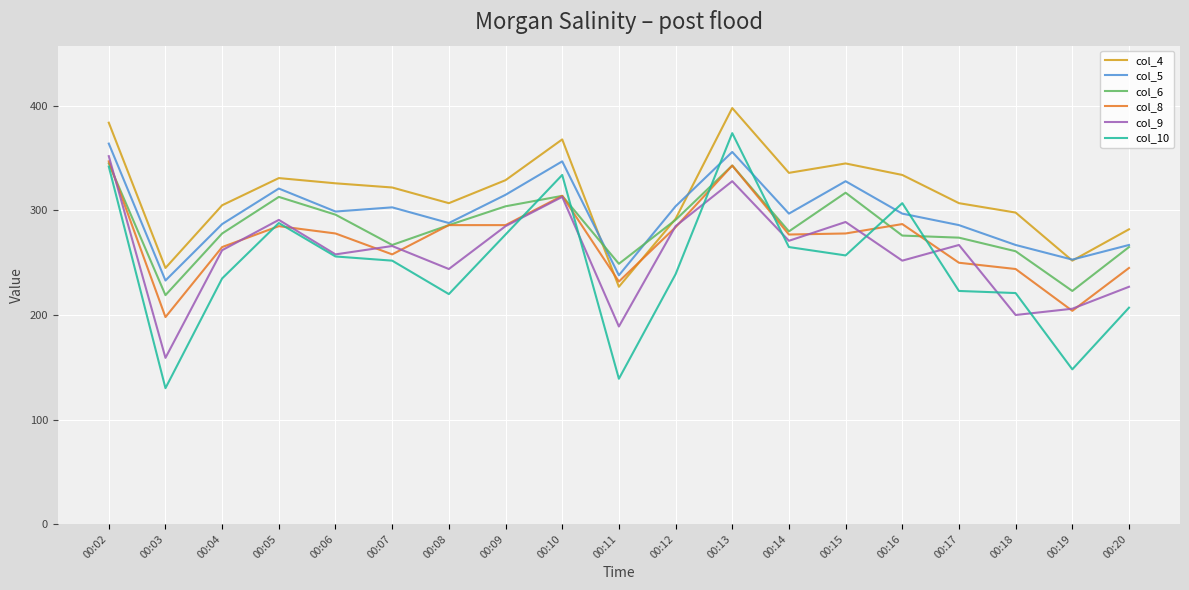

At which category does col_10 reach its first local peak?

00:05